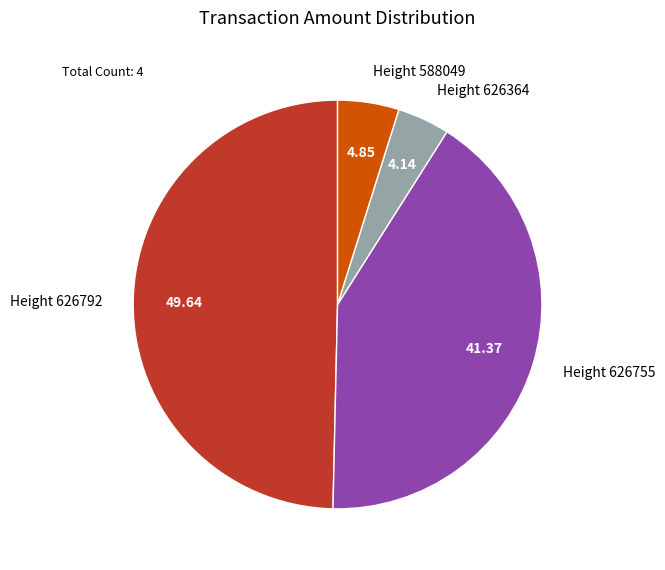

Count the number of slices in the pie.

4